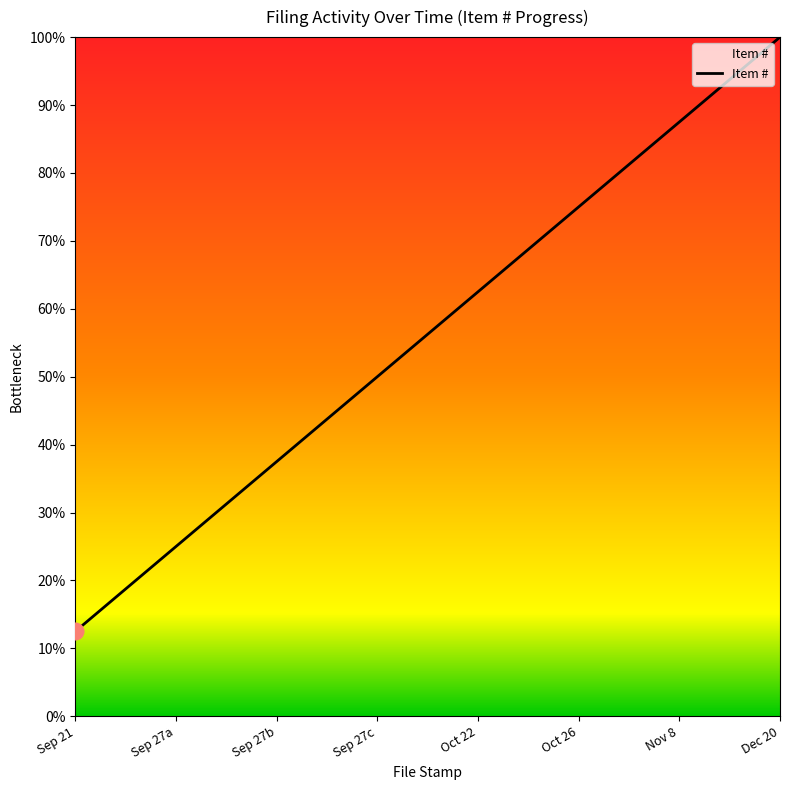

Rank the categories by value from lowest to highest.

Sep 21, Sep 27a, Sep 27b, Sep 27c, Oct 22, Oct 26, Nov 8, Dec 20